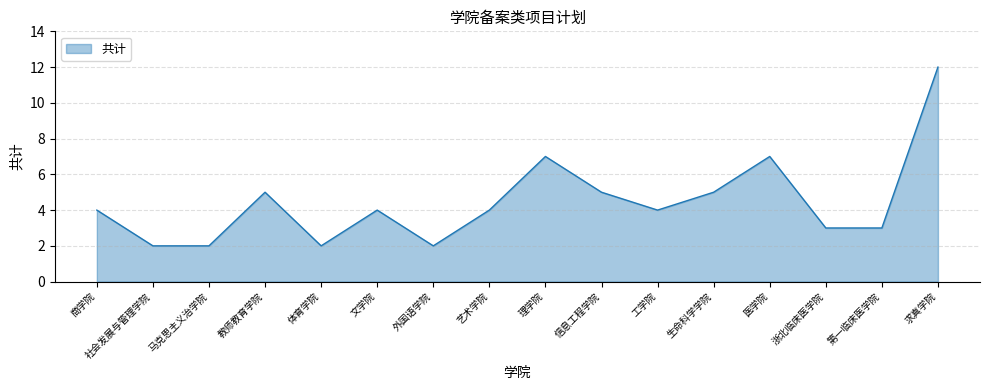

What is the maximum value shown in the chart?

12